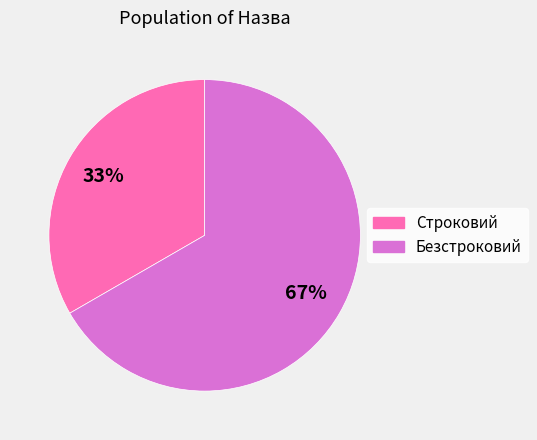

What percentage is the Строковий slice, to the nearest percent?

33%